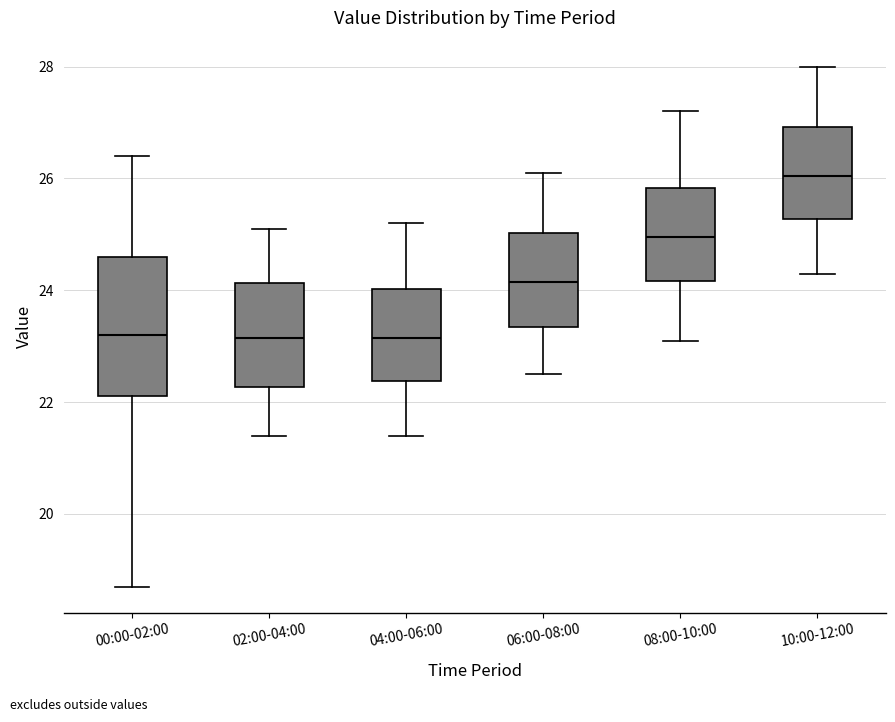

Reading left to right, read every box against the y-axis: the position of its median line, the range the box covers, and the ends of its whiskers. The values are not printed on the chart, so give them approximately, as read against the axis.

00:00-02:00: median 23.2, box 22.2 to 24.6, whiskers 18.8 to 26.4
02:00-04:00: median 23.2, box 22.2 to 24.2, whiskers 21.4 to 25.2
04:00-06:00: median 23.2, box 22.4 to 24.0, whiskers 21.4 to 25.2
06:00-08:00: median 24.2, box 23.4 to 25.0, whiskers 22.6 to 26.2
08:00-10:00: median 25.0, box 24.2 to 25.8, whiskers 23.2 to 27.2
10:00-12:00: median 26.0, box 25.2 to 27.0, whiskers 24.4 to 28.0